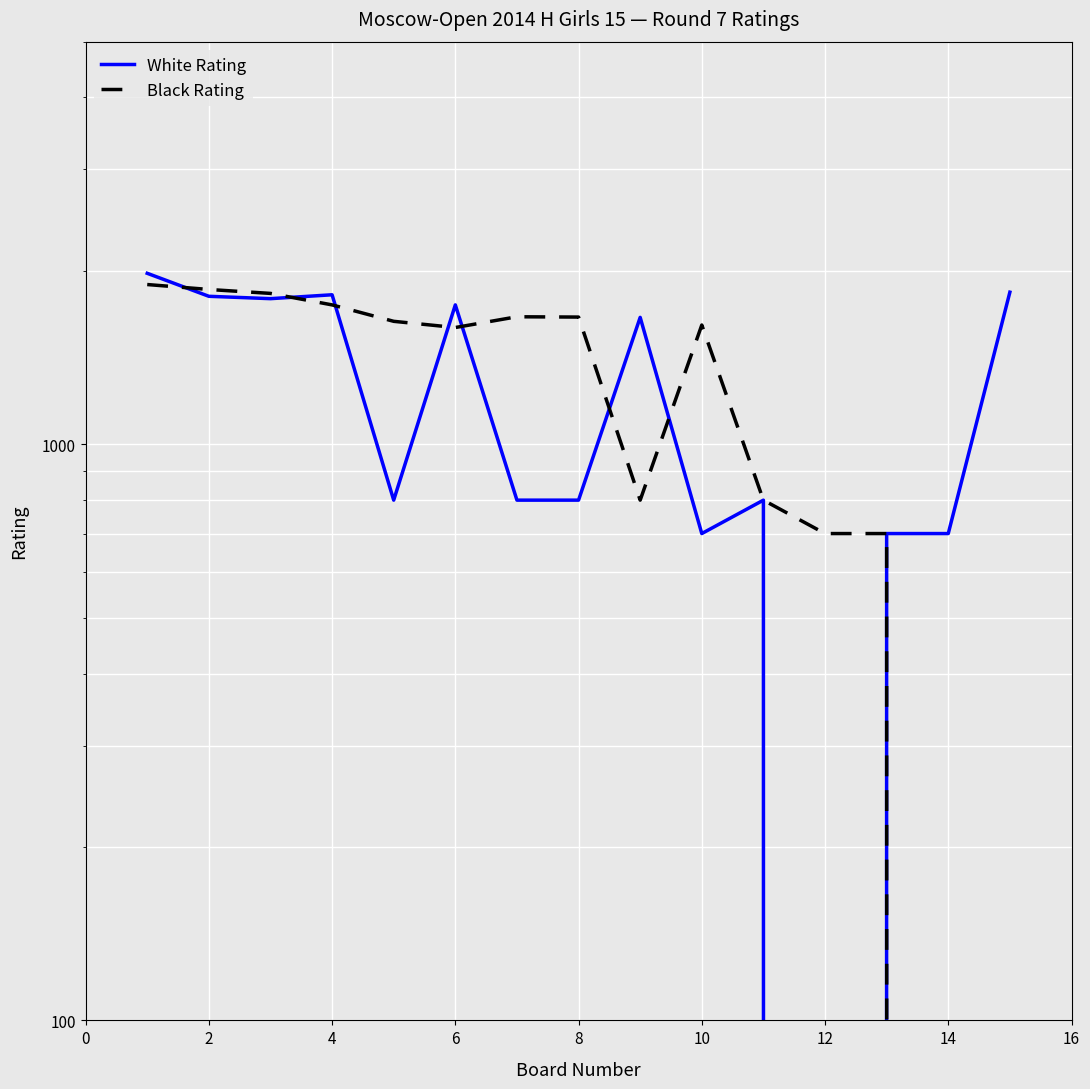

What is the value of the White Rating point at the 15th from the left?

800